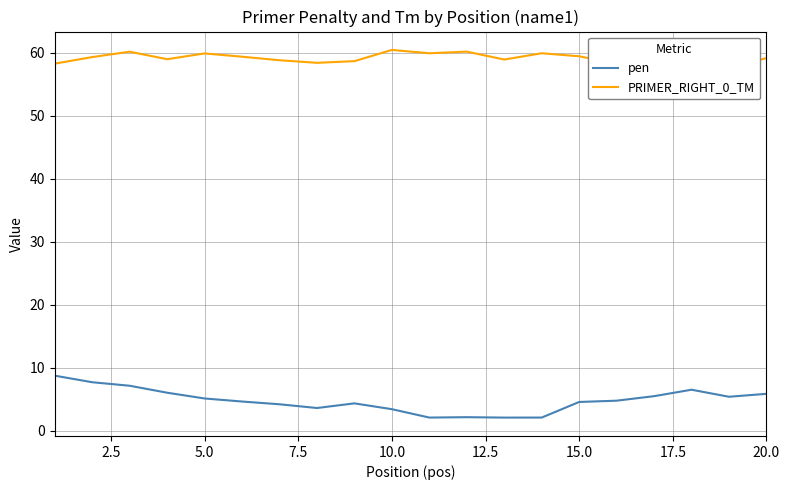

Rank the series by their average value, from lowest to highest.

pen, PRIMER_RIGHT_0_TM